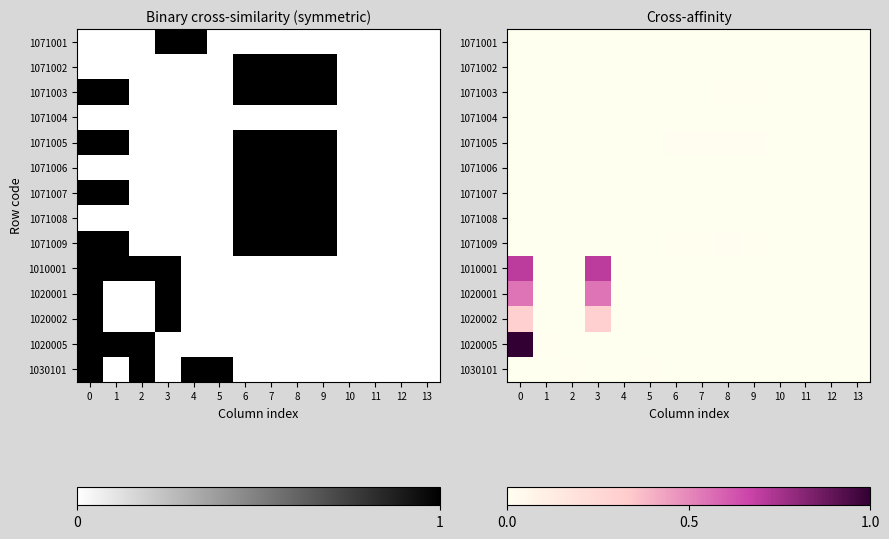

Rank the series at 8 from highest to lowest value.

row_4, row_8, row_2, row_6, row_1, row_7, row_5, row_0, row_3, row_9, row_10, row_11, row_12, row_13